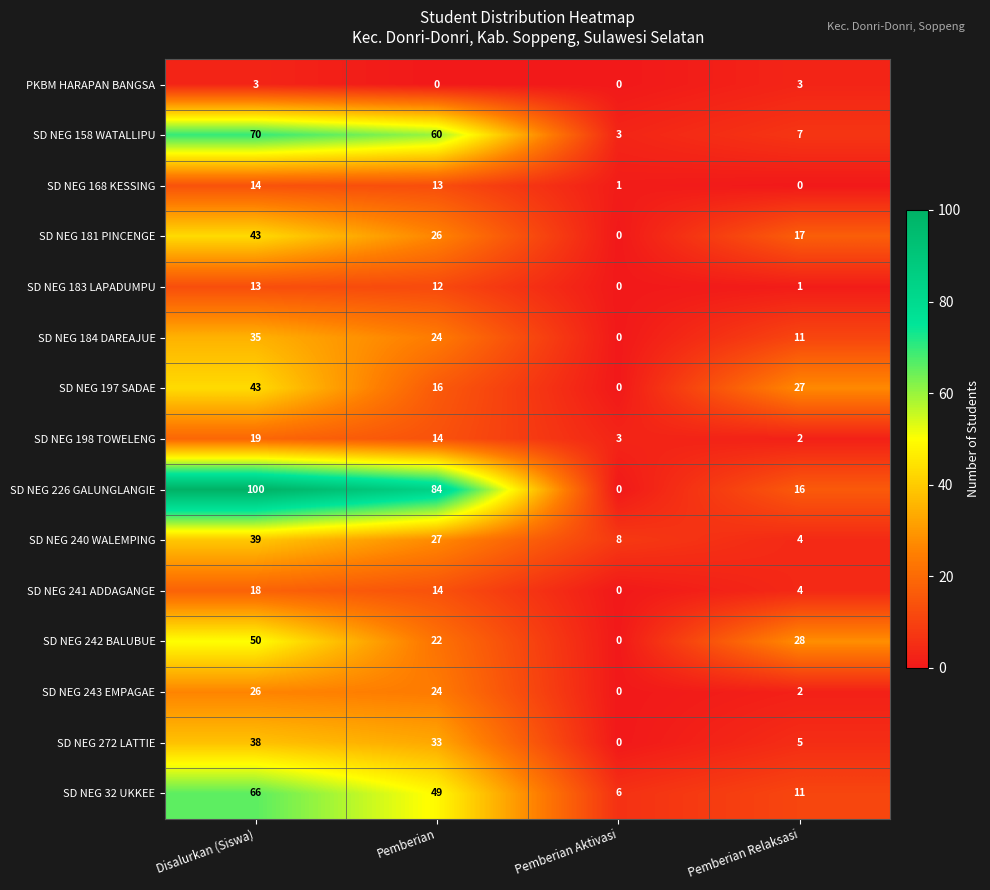

Which series has the largest range (max minus min)?

SD NEG 226 GALUNGLANGIE